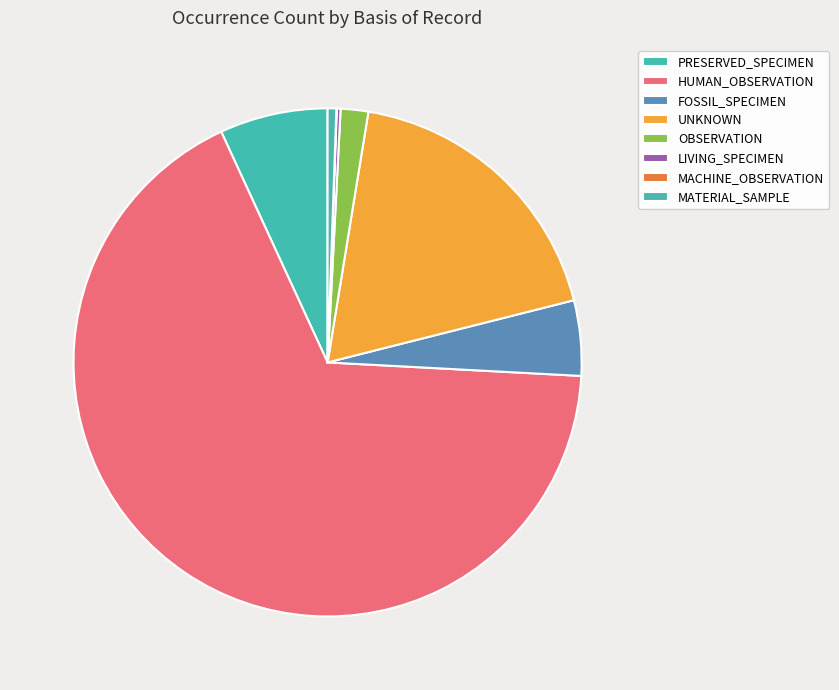

What percentage is NOT represented by MACHINE_OBSERVATION?

100.0%